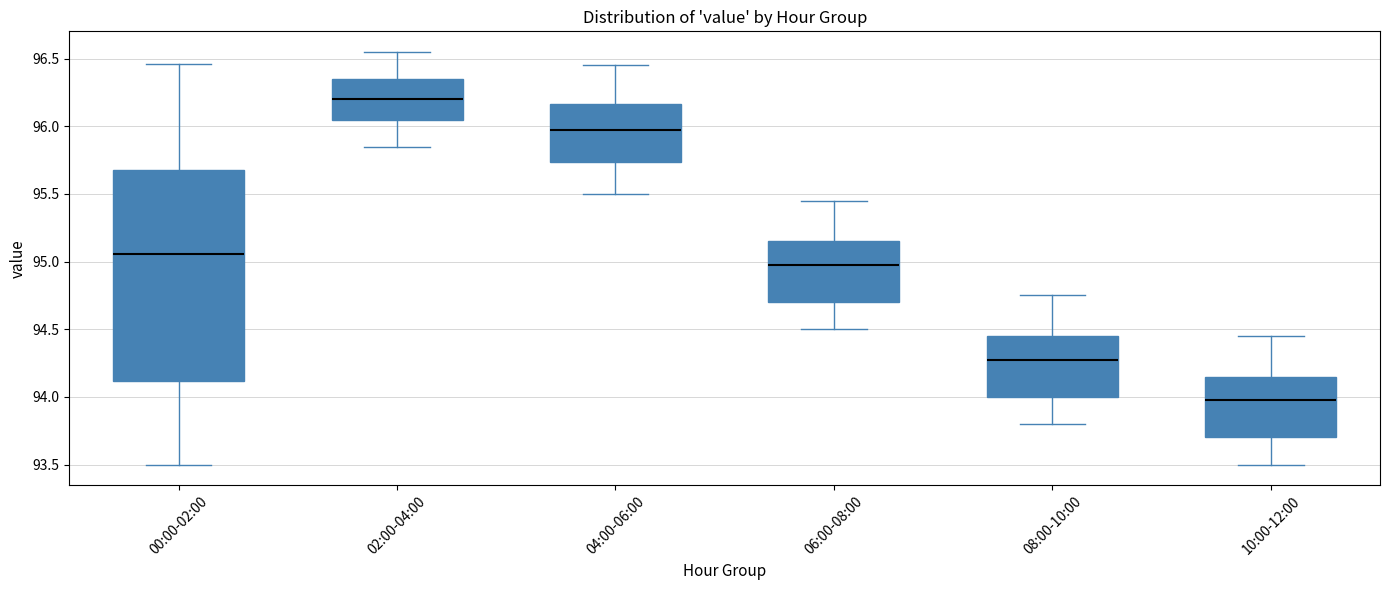

Where is the upper edge of the box for 06:00-08:00 on the y-axis? The values are not printed on the chart, so give them approximately, as read against the axis.

95.15